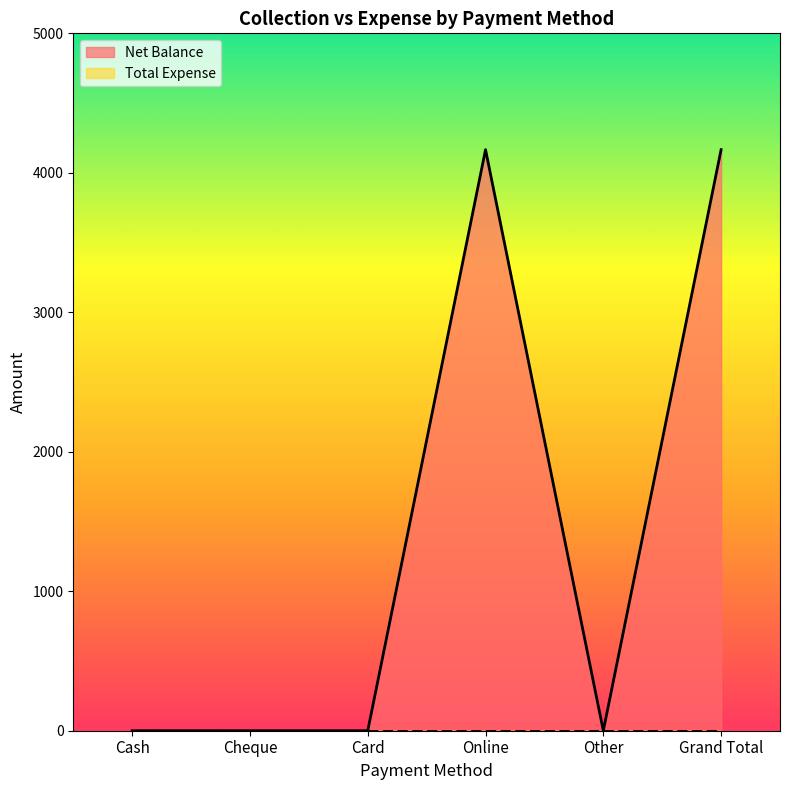

What is the label of the 1st point from the left?

Cash